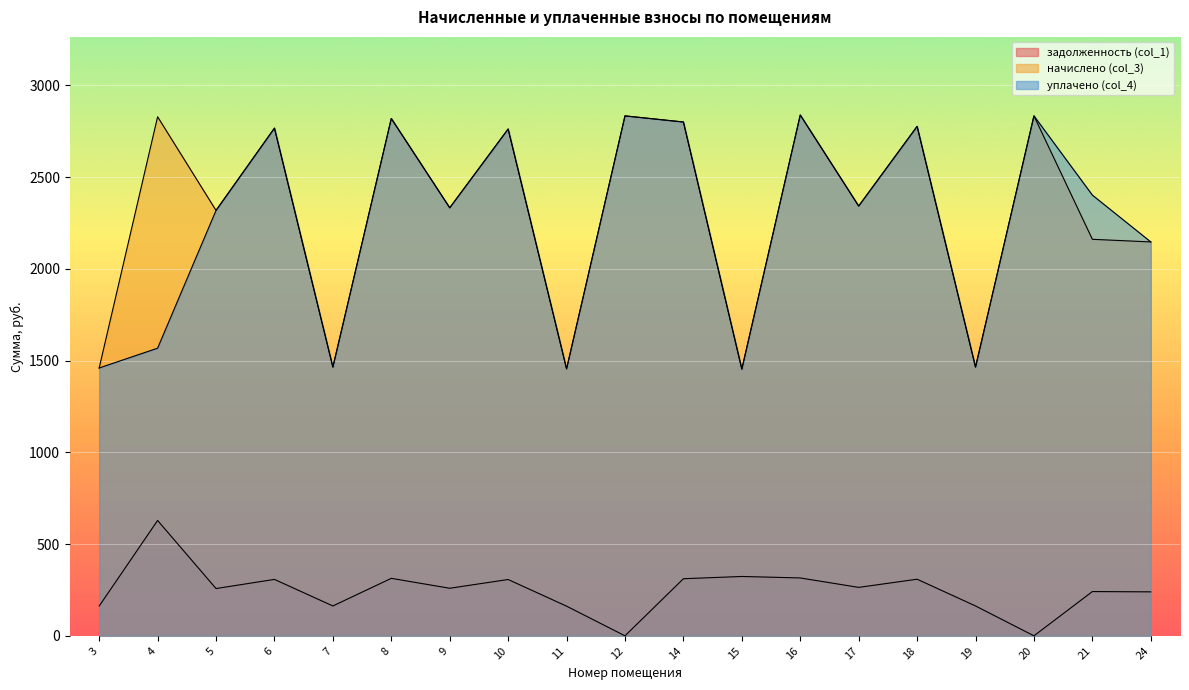

Read the уплачено (col_4) value at 6.

2766.6